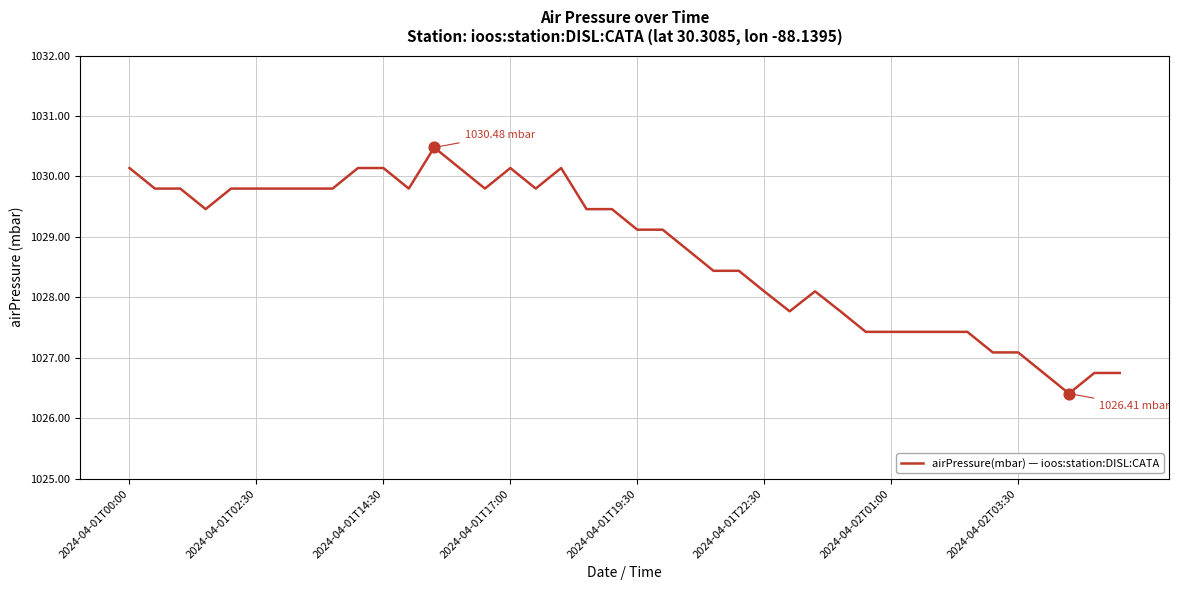

What is the difference between the maximum and minimum values?

4.1